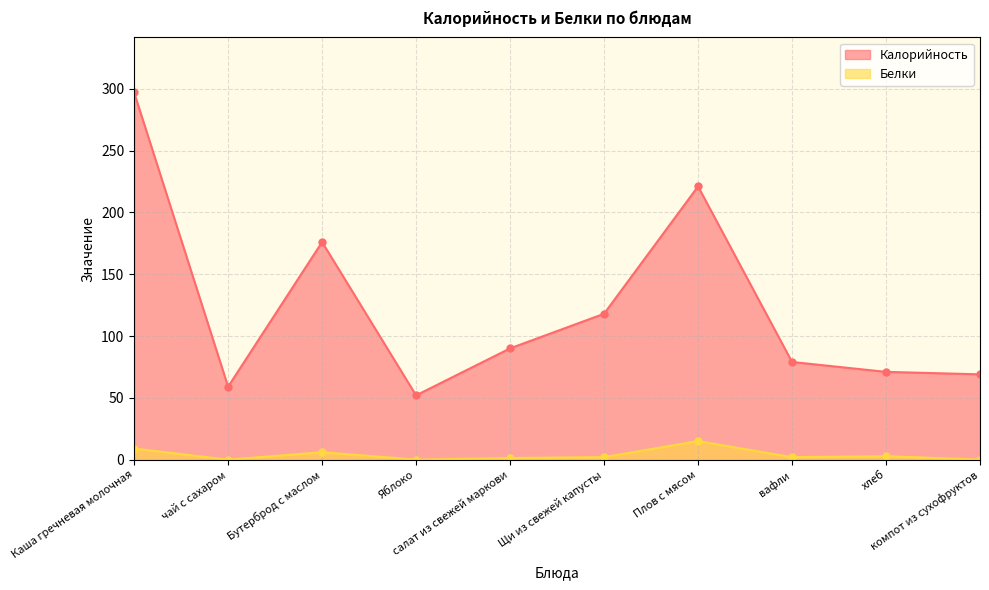

What is the difference between the maximum and minimum values in the Белки series?

15.0